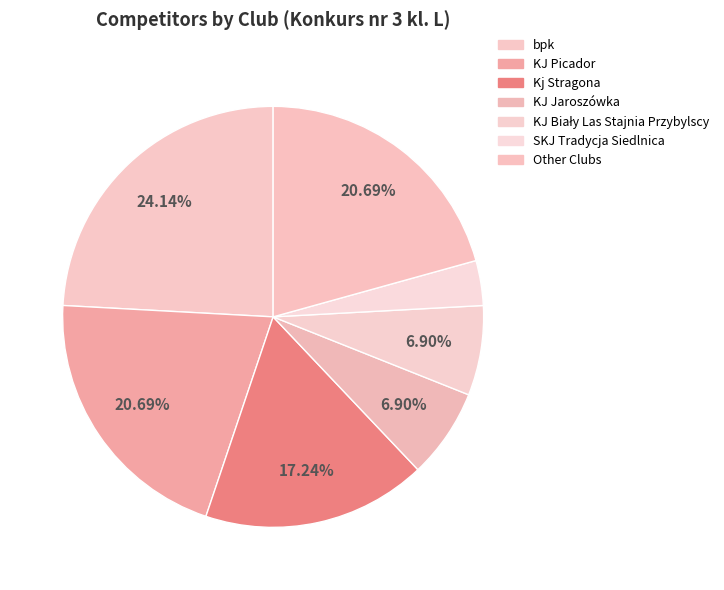

Which category has the biggest portion of the pie?

bpk